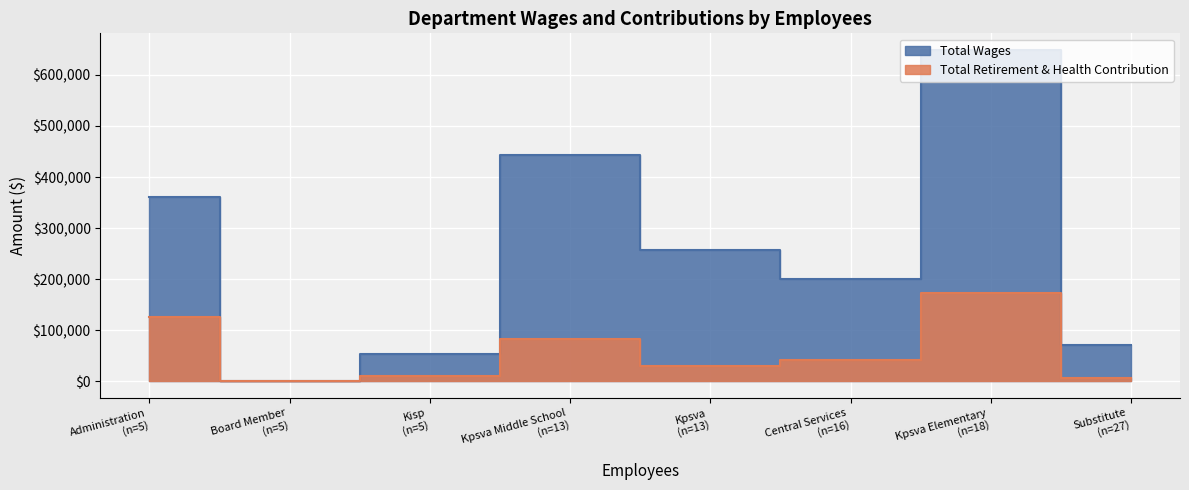

At which label is Total Retirement & Health Contribution closest to 86156?

Kpsva Middle School